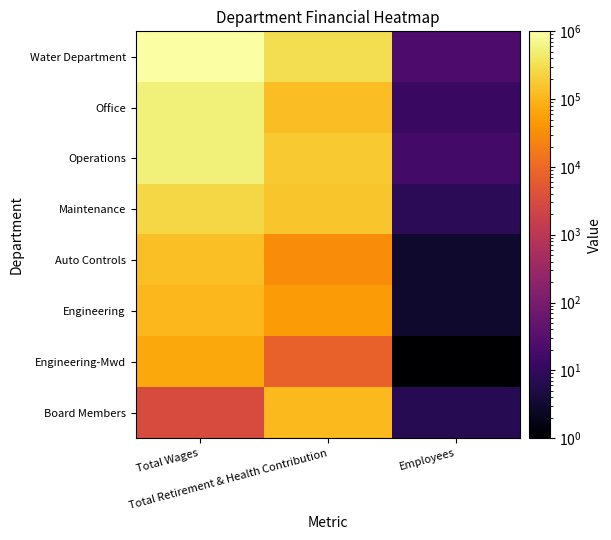

What is the spread (max minus min) of values at Employees?

23